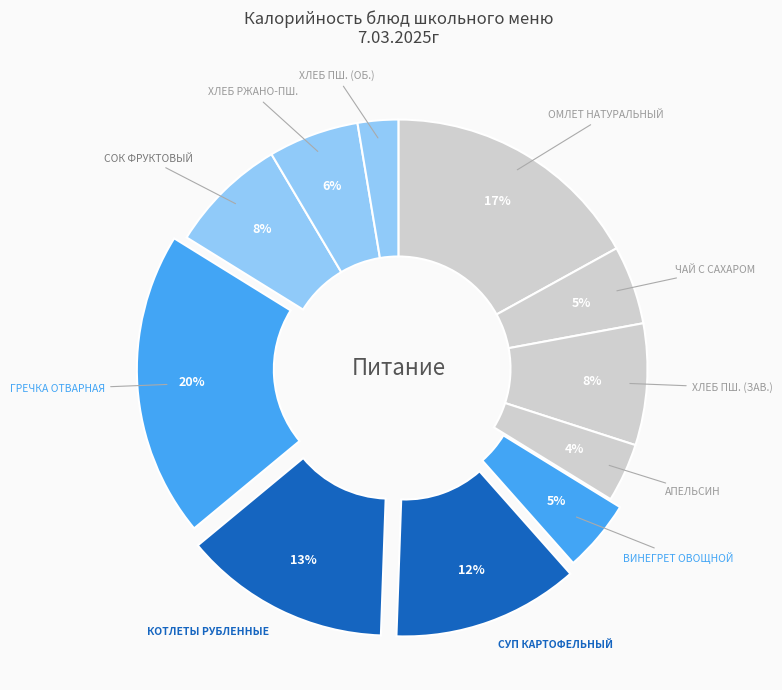

Is there a majority slice in this chart?

No